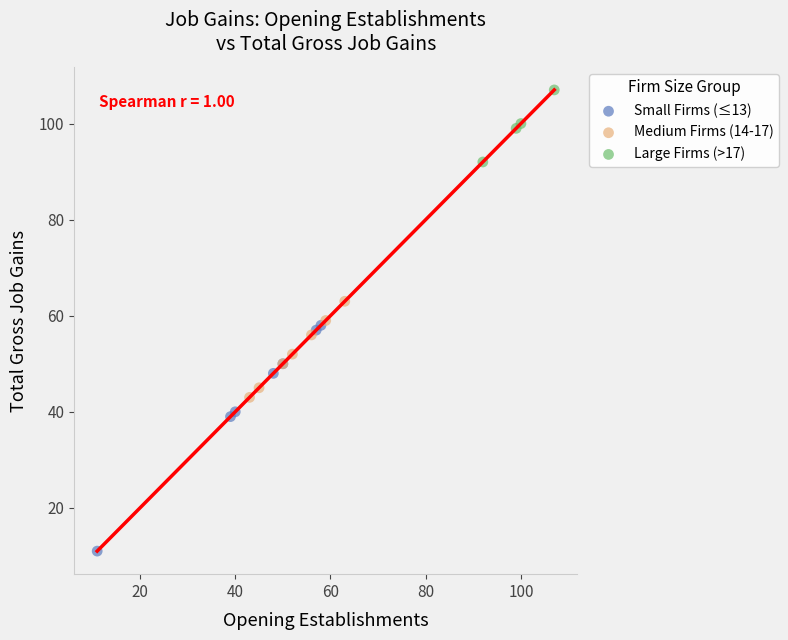

Which series contains the highest Y value?

Large Firms (>17)